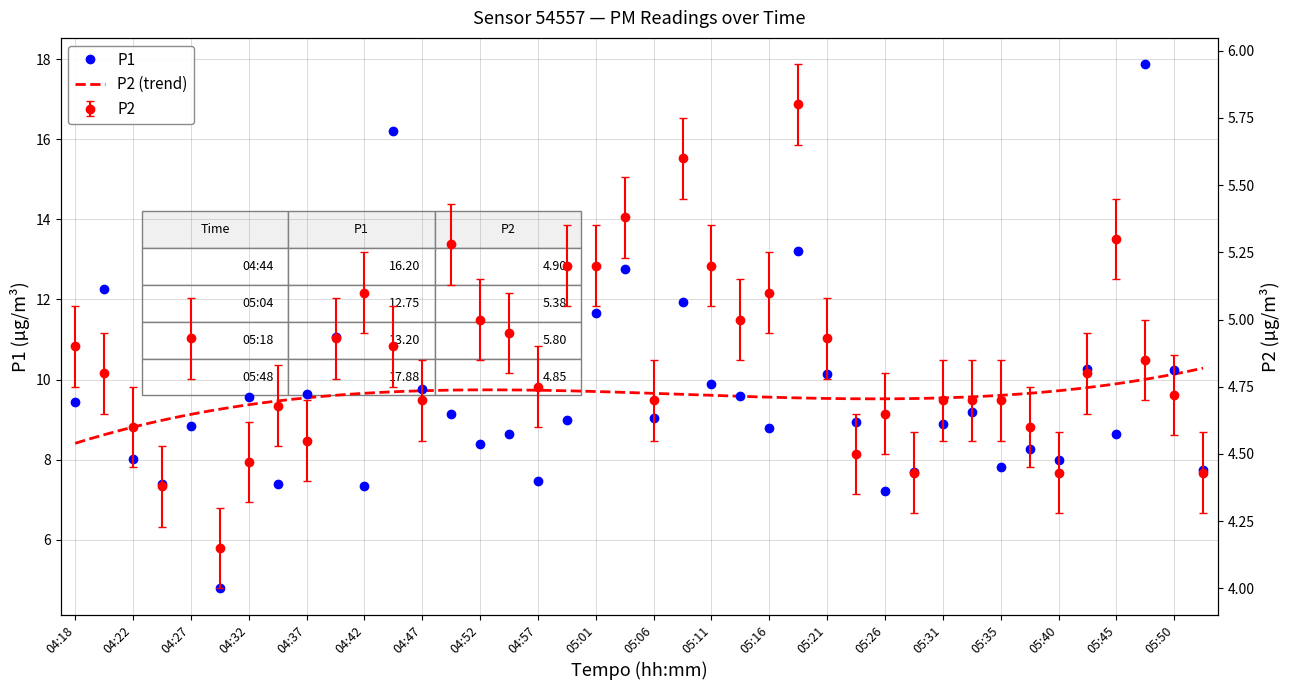

What is the value of the P1 point at the 32nd from the left?

9.2